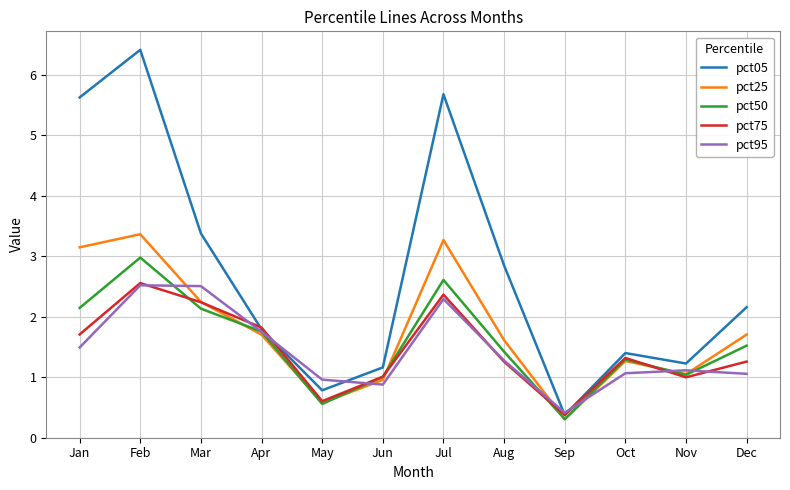

Does the chart have visible grid lines?

Yes